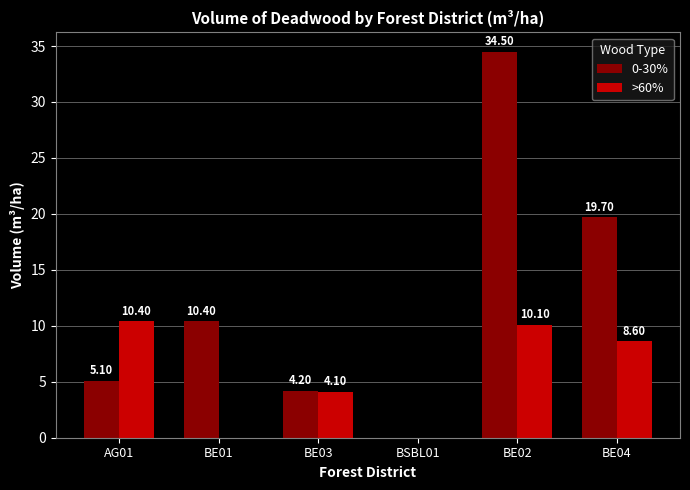

Reading left to right, extract all data points from this chart.

0-30%: 5.1	10.4	4.2	0.0	34.5	19.7
>60%: 10.4	0.0	4.1	0.0	10.1	8.6